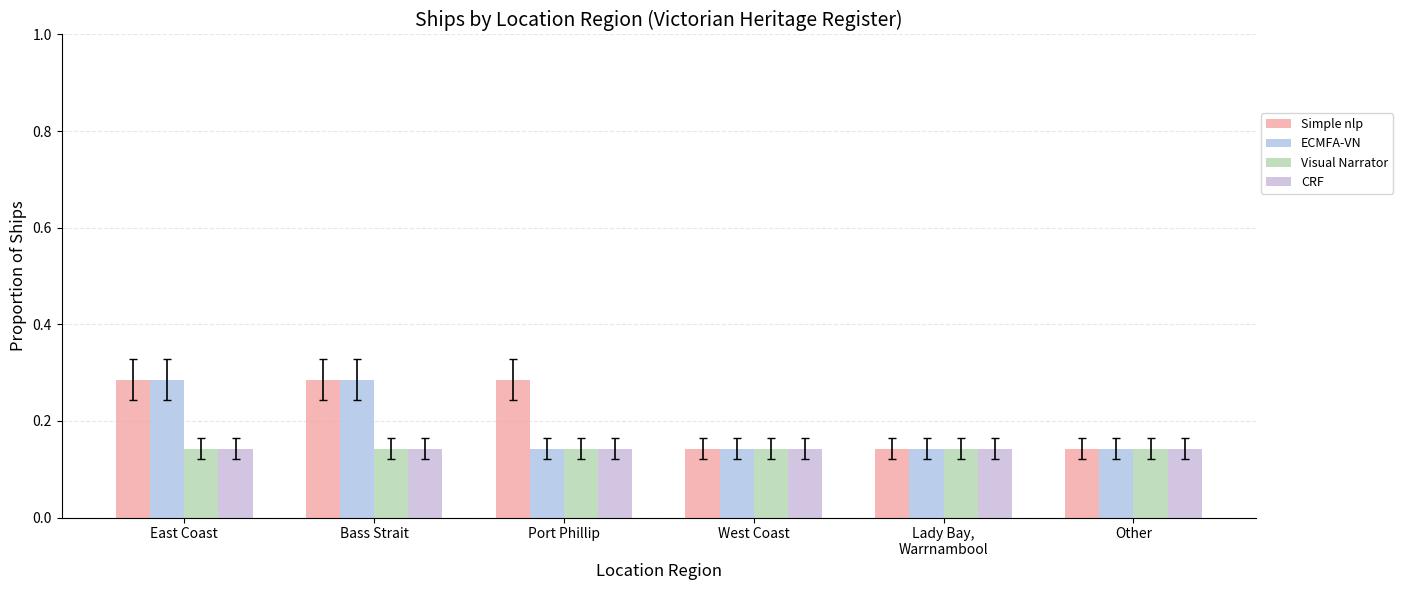

What is the maximum value for CRF?

0.1